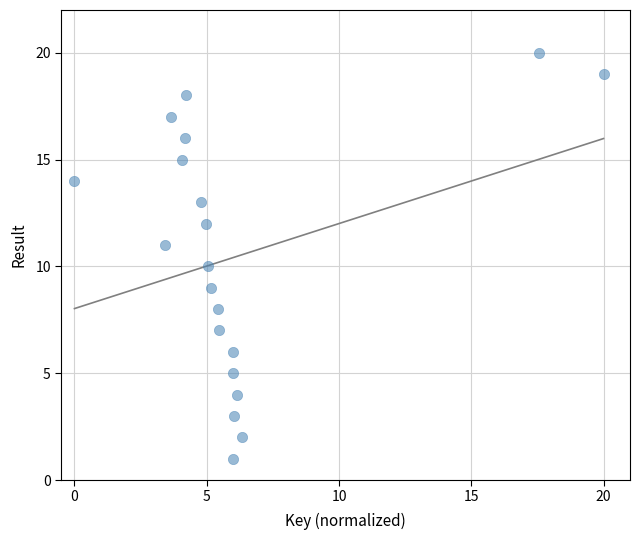

What is the range of Y values (max minus min)?

19